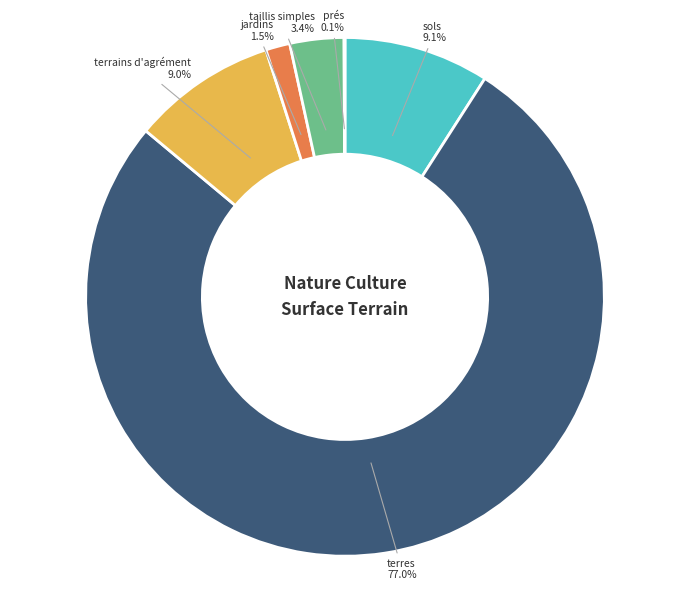

To the nearest percent, what percentage of the pie is terrains d'agrément?

9%